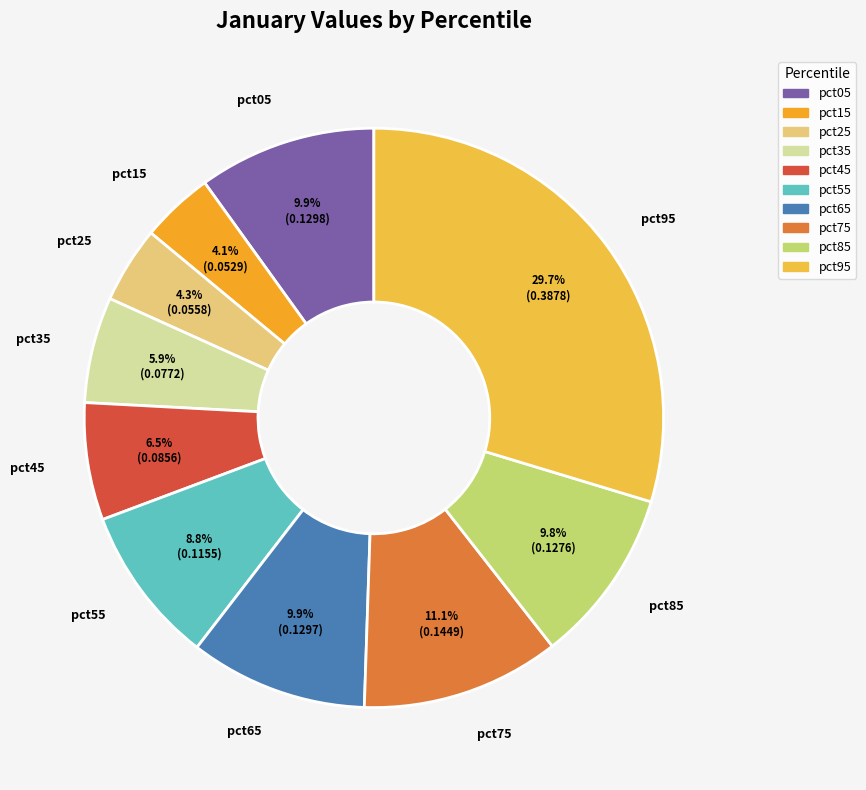

To the nearest percent, what is the average slice percentage?

10%